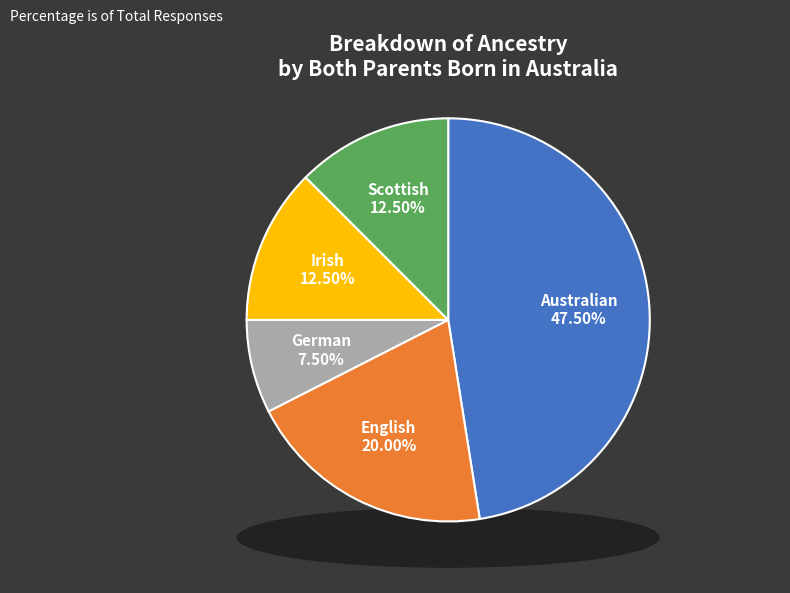

Which slice is the smallest?

German